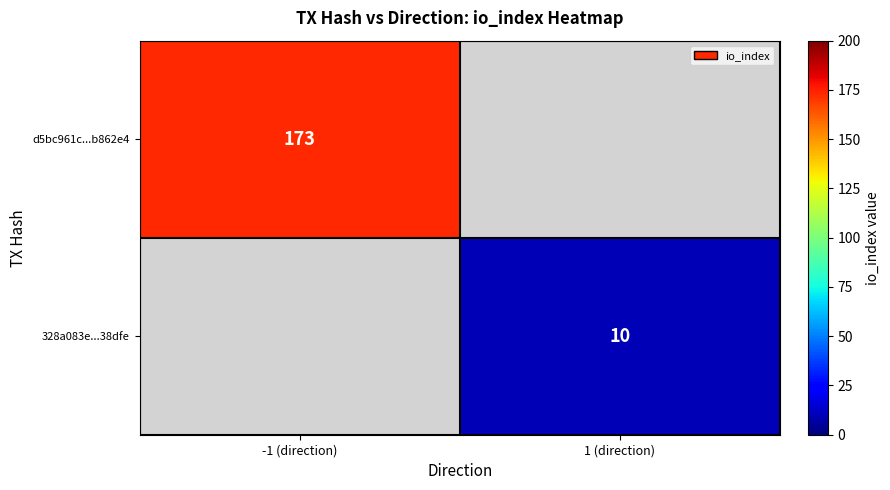

True or false: 328a083e...38dfe has a value of 10 at 1 (direction).

True